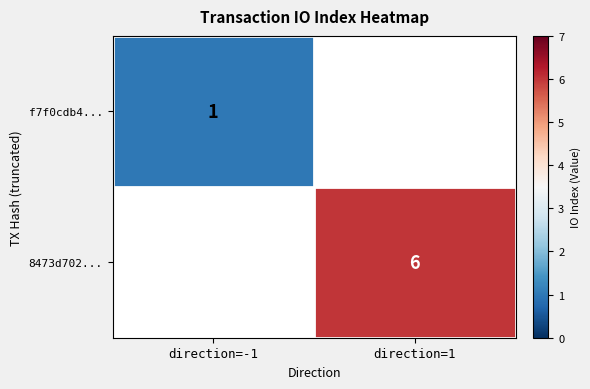

What is the smallest value displayed?

1.0